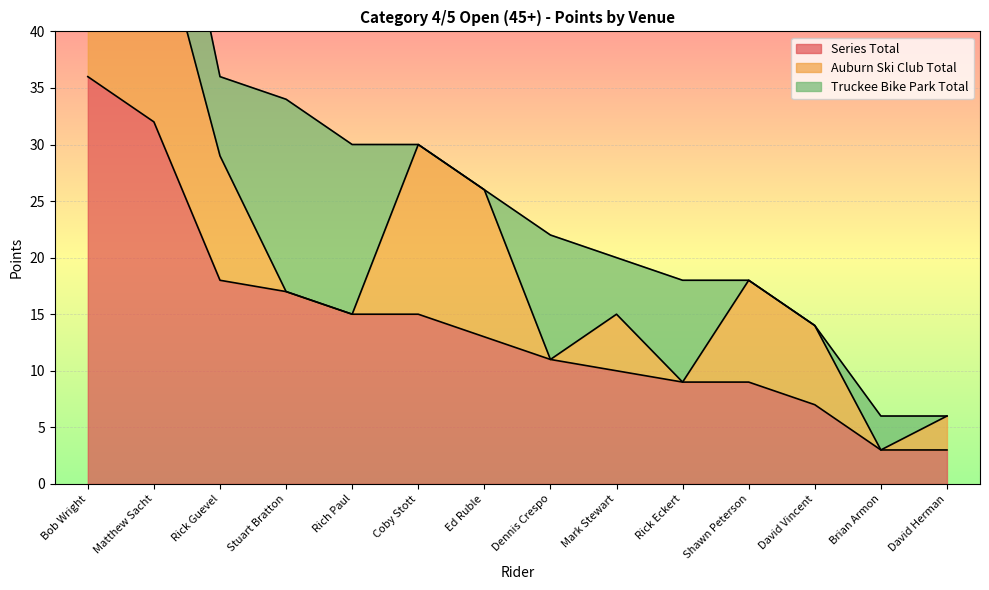

What is the total value across all series at Brian Armon?

6